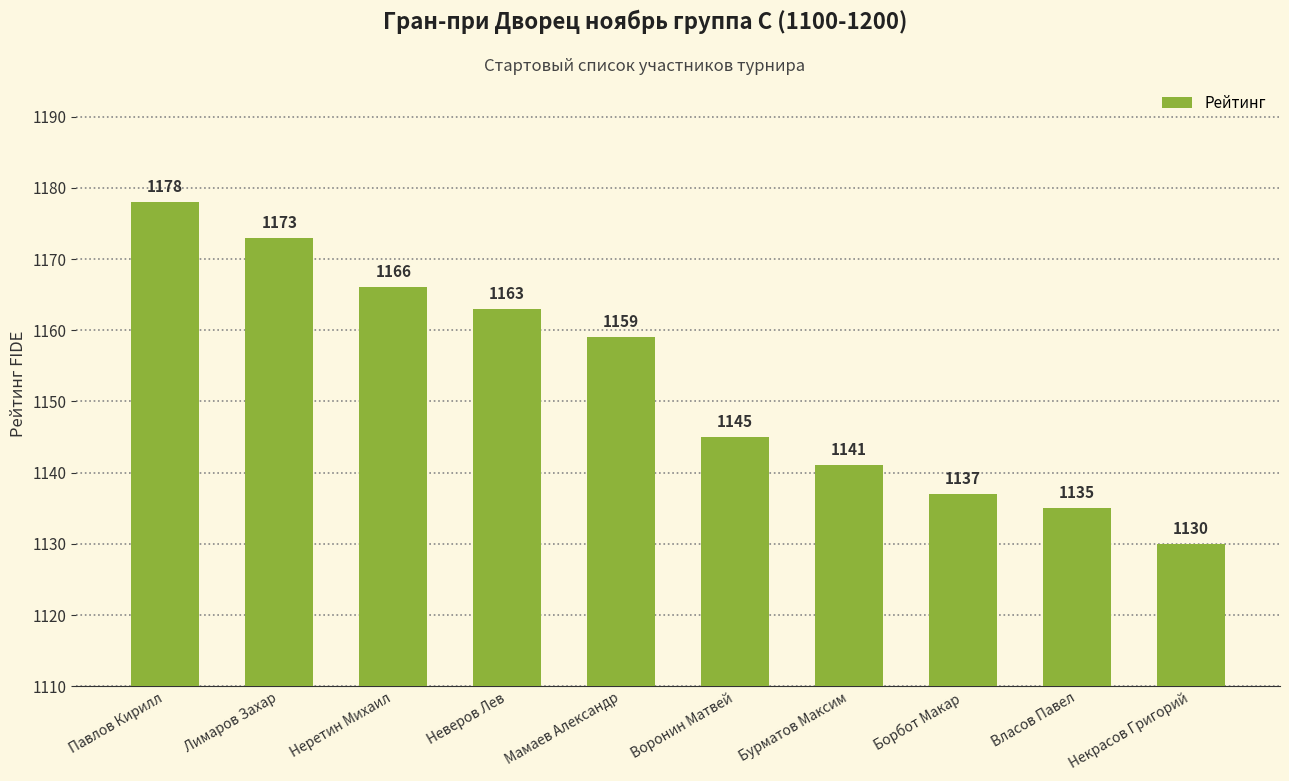

The chart shows a value of 321 at Мамаев Александр. True or false?

False